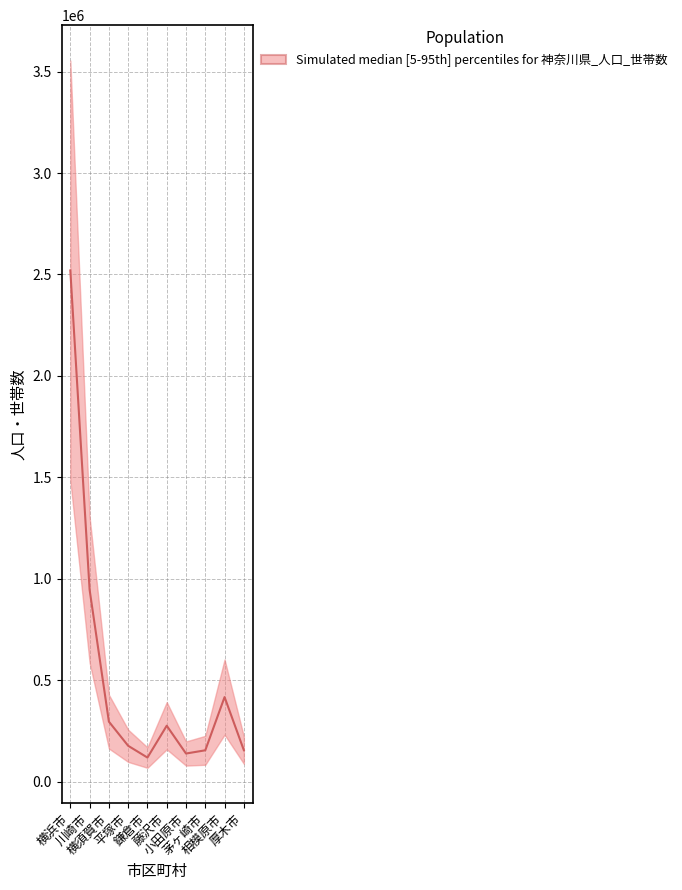

True or false: 自然増減 and 女 intersect in this chart.

False